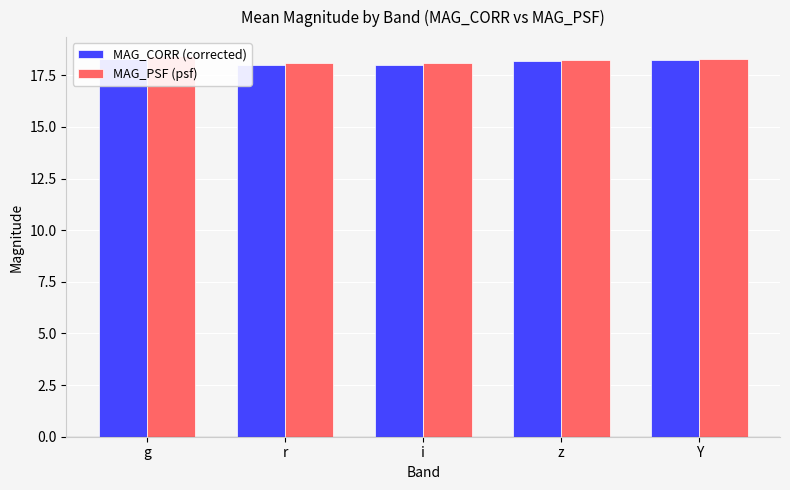

Where does the MAG_CORR (corrected) series first go above 18?

g